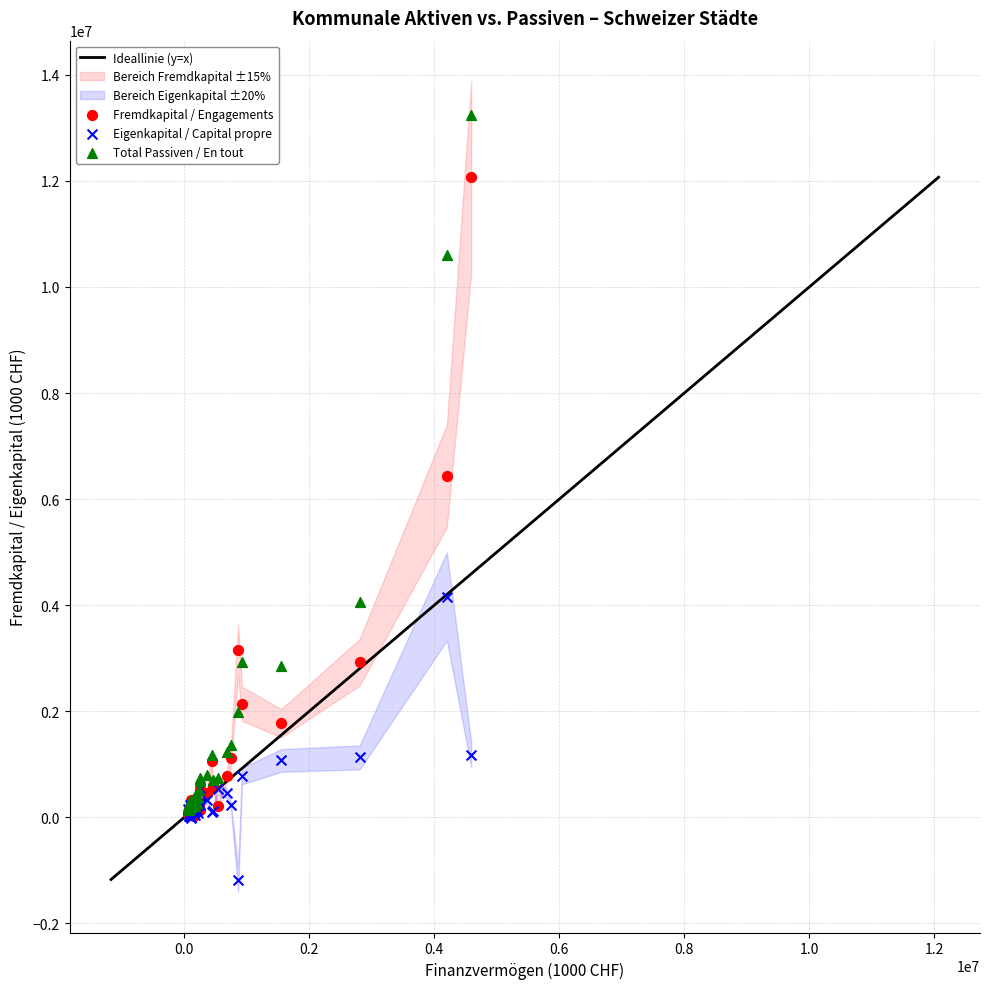

Which series has the widest spread of Y values?

Total Passiven / En tout